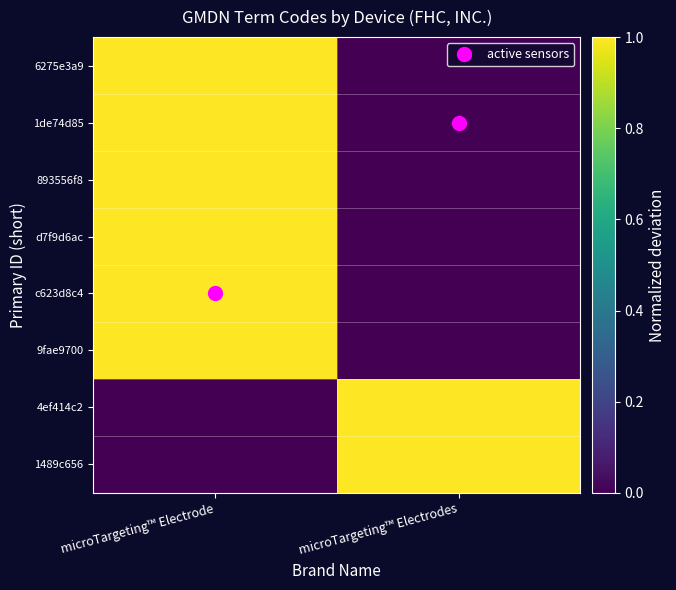

Reading left to right, list all the values displayed in this chart.

6275e3a9: microTargeting™ Electrode=1	microTargeting™ Electrodes=0
1de74d85: microTargeting™ Electrode=1	microTargeting™ Electrodes=0
893556f8: microTargeting™ Electrode=1	microTargeting™ Electrodes=0
d7f9d6ac: microTargeting™ Electrode=1	microTargeting™ Electrodes=0
c623d8c4: microTargeting™ Electrode=1	microTargeting™ Electrodes=0
9fae9700: microTargeting™ Electrode=1	microTargeting™ Electrodes=0
4ef414c2: microTargeting™ Electrode=0	microTargeting™ Electrodes=1
1489c656: microTargeting™ Electrode=0	microTargeting™ Electrodes=1